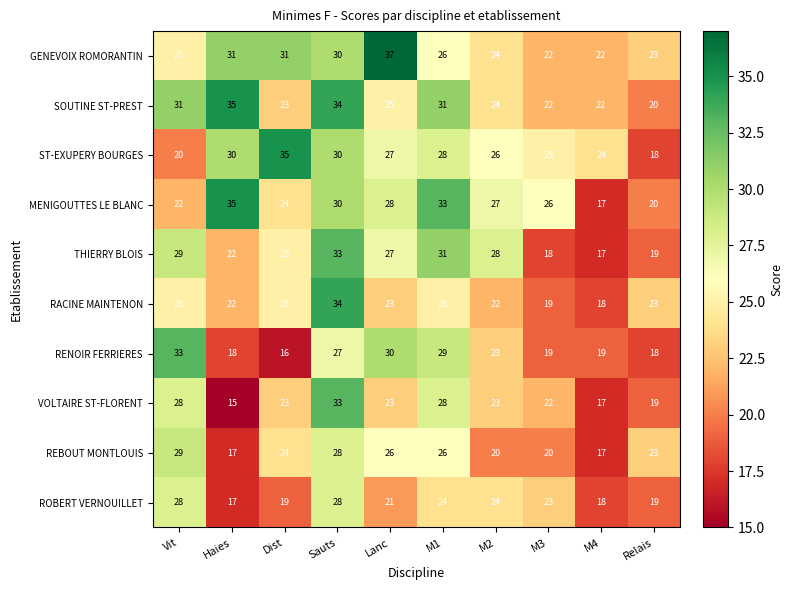

What is the spread (max minus min) of values at M2?

8